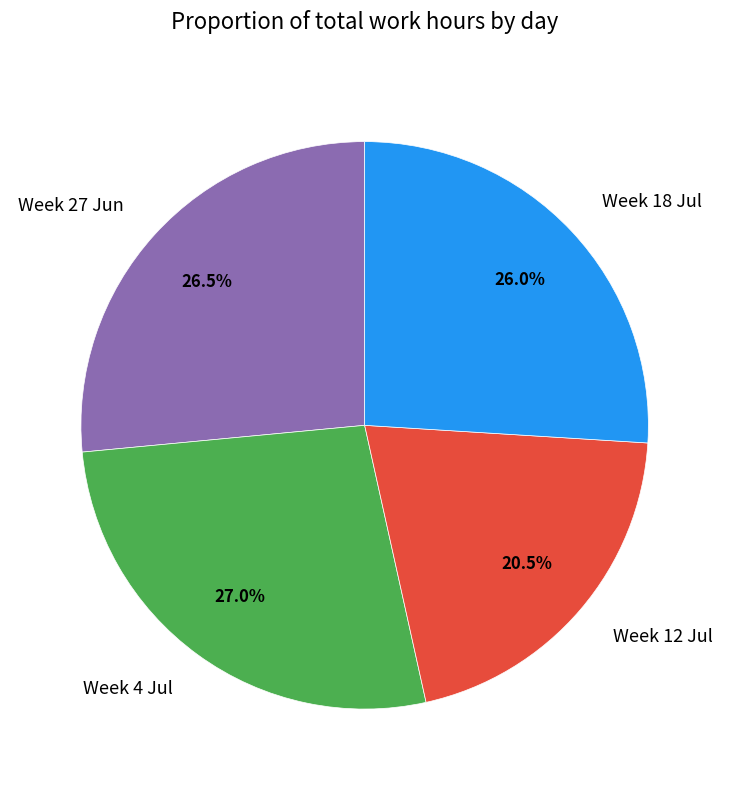

What portion of the pie excludes Week 12 Jul?

79.5%